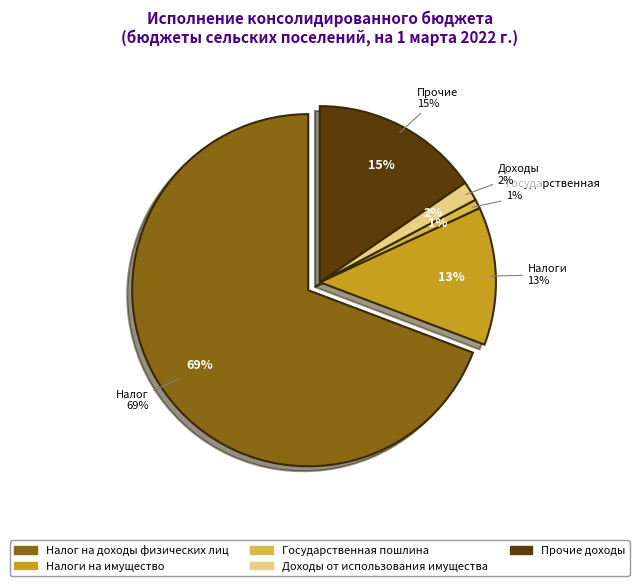

Which category accounts for the majority?

Налог на доходы физических лиц